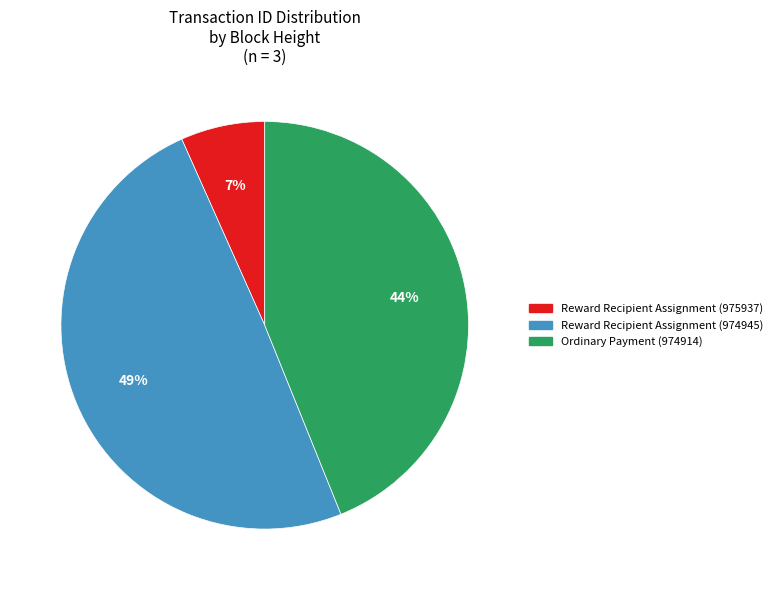

Is it true that Ordinary Payment (974914) is 53% of the pie?

False